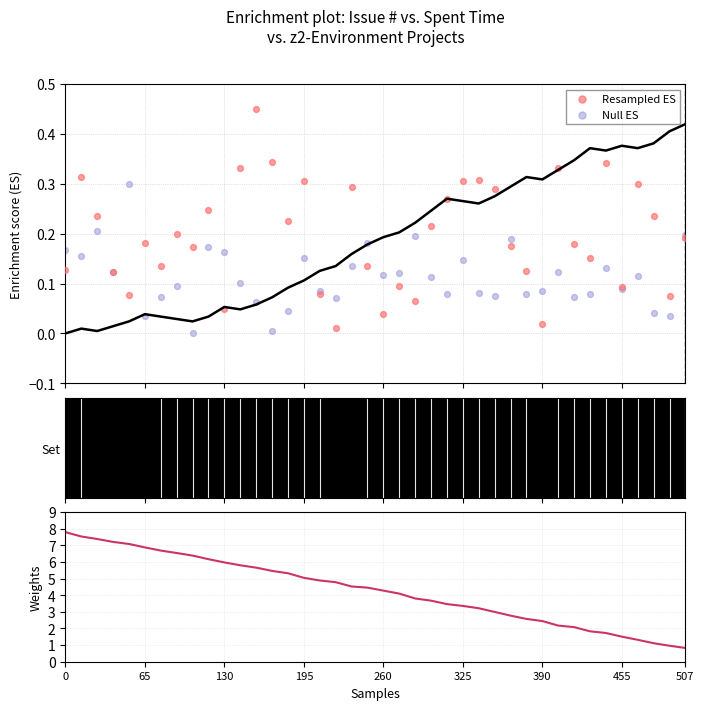

Which series reaches the minimum Y coordinate?

Null ES